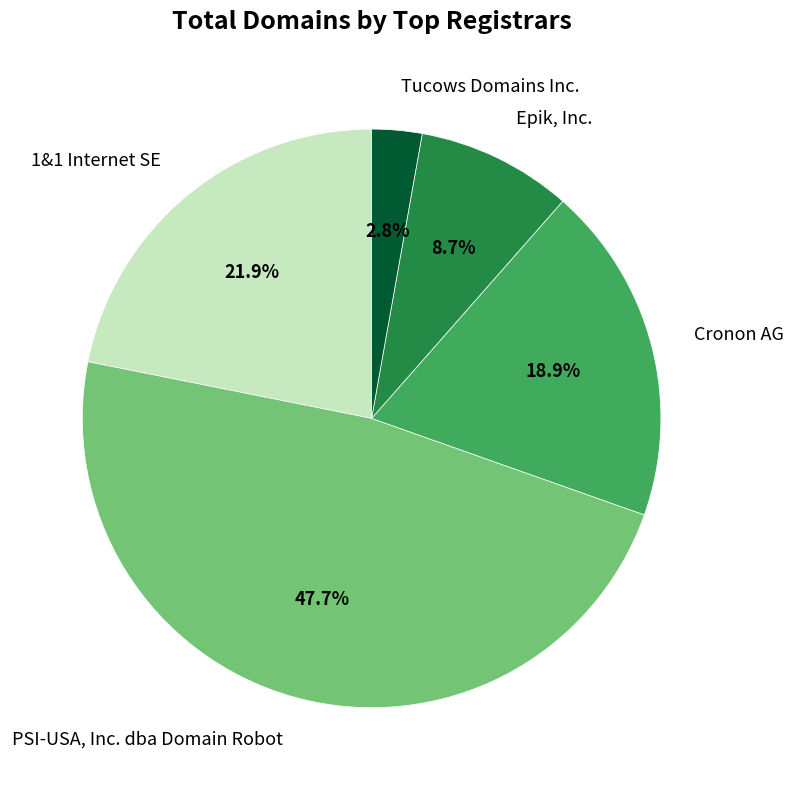

Does any single category account for the majority?

No